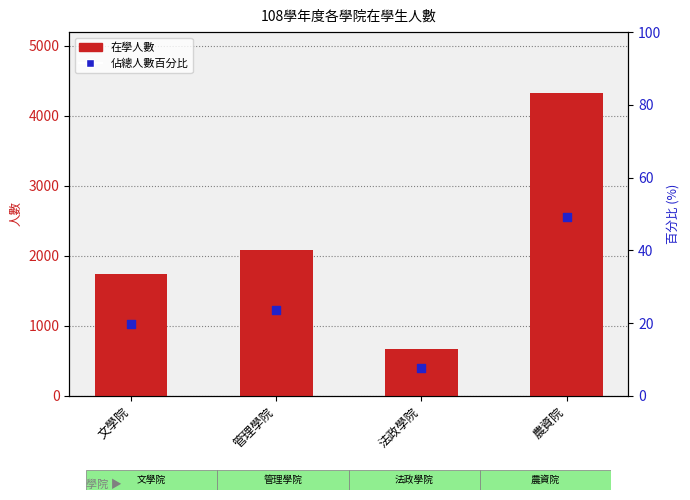

What is the total value across all series at 文學院?

1753.7